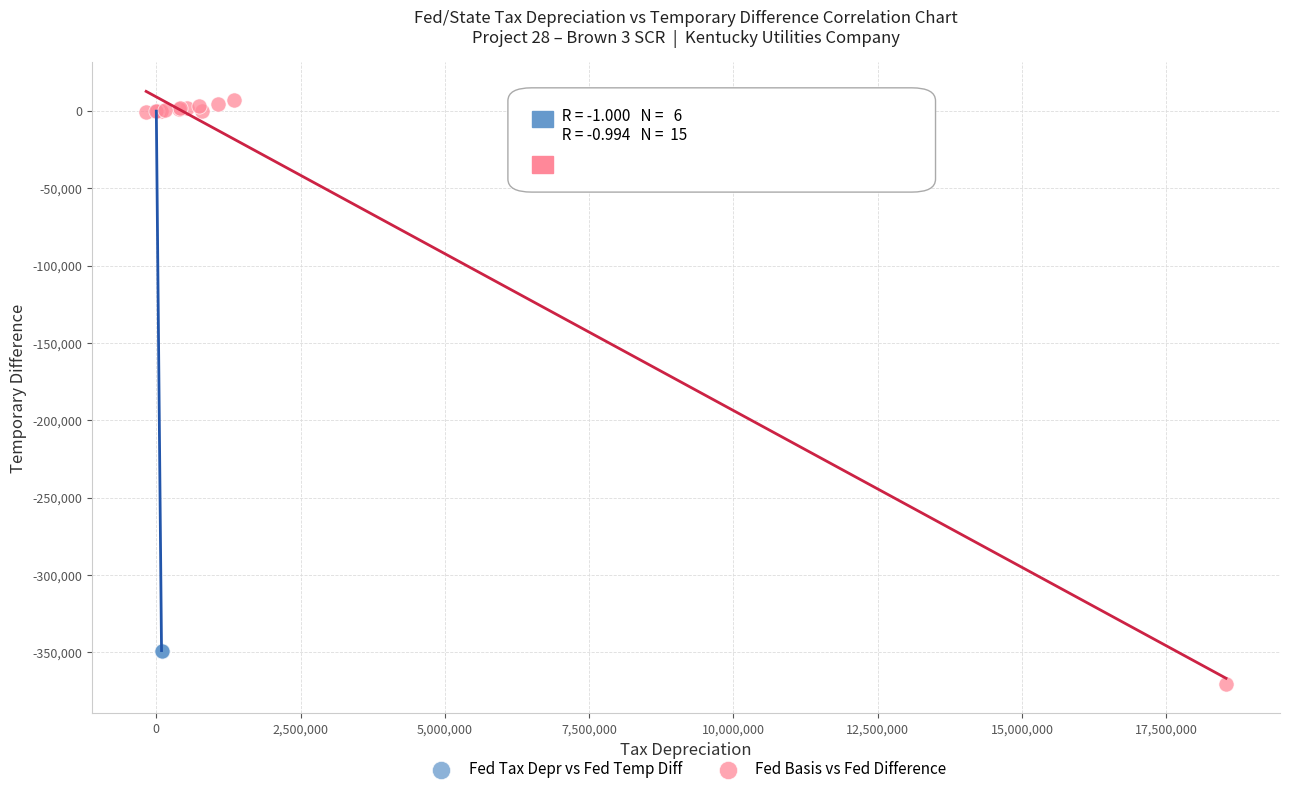

Which series reaches the minimum Y coordinate?

Fed Basis vs Fed Difference